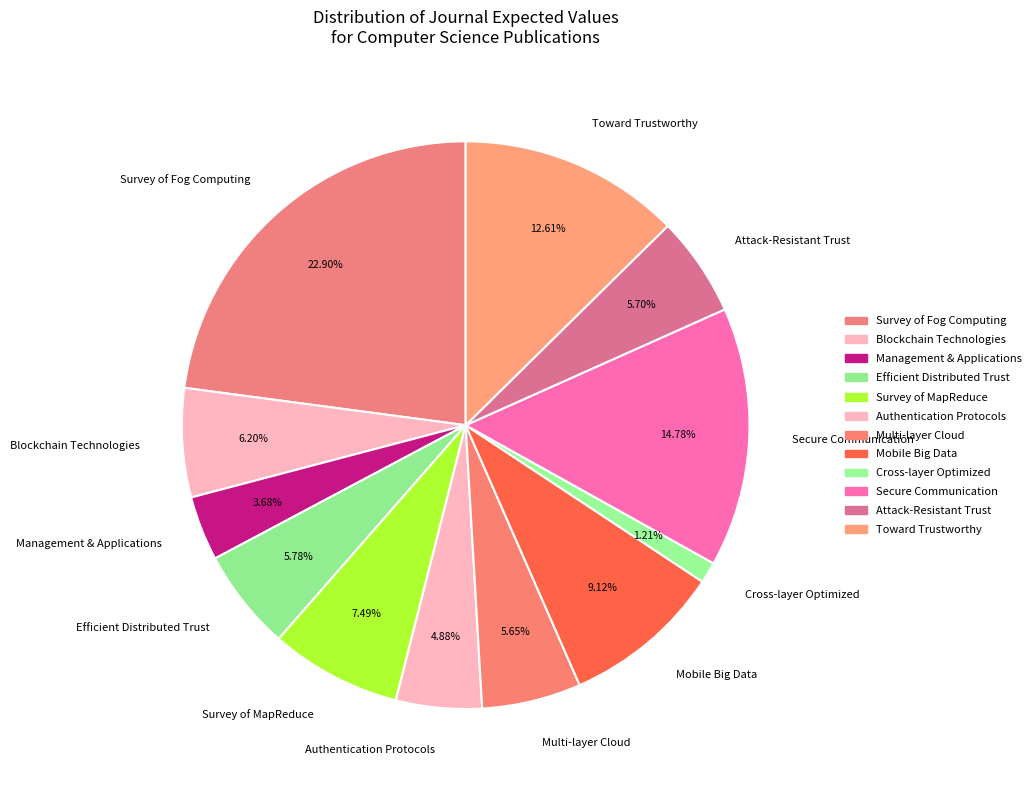

Combined, do Survey of Fog Computing and Survey of MapReduce account for over 50%?

No